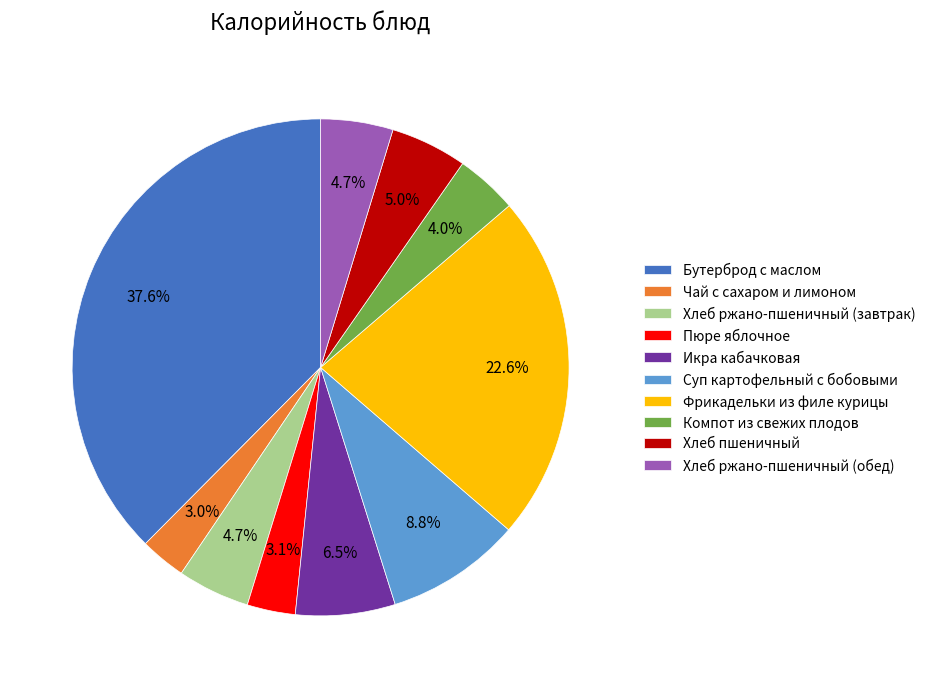

Which slice is the largest?

Бутерброд с маслом